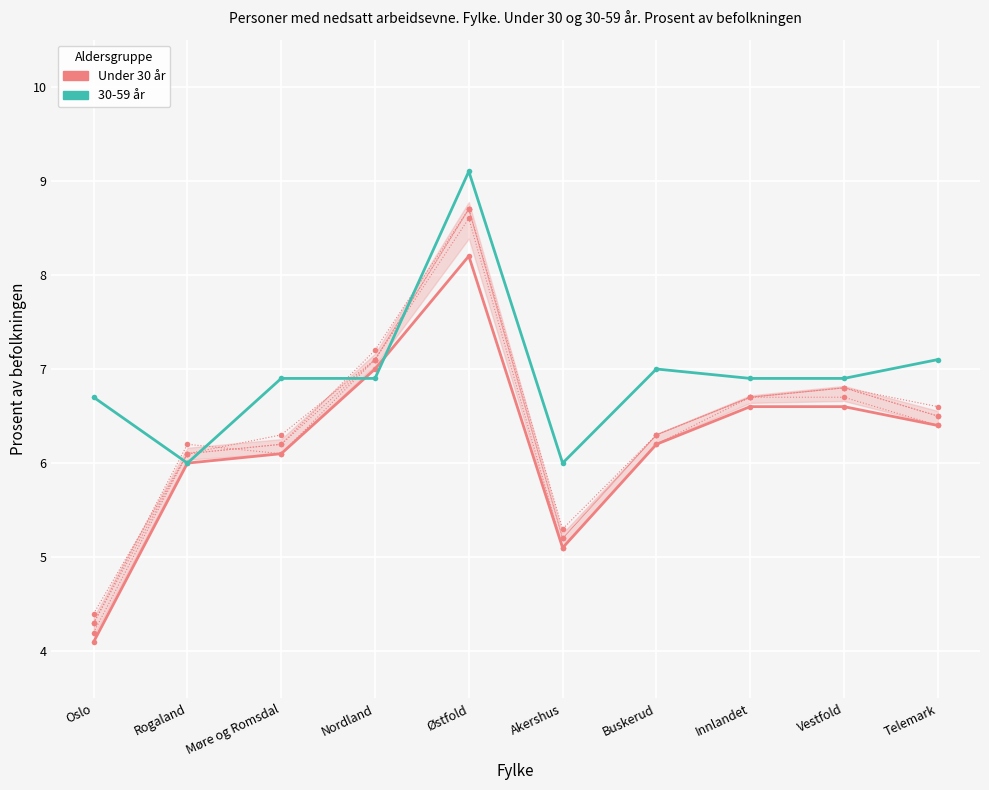

What value does the 30-59 år series have at Akershus?

6.0